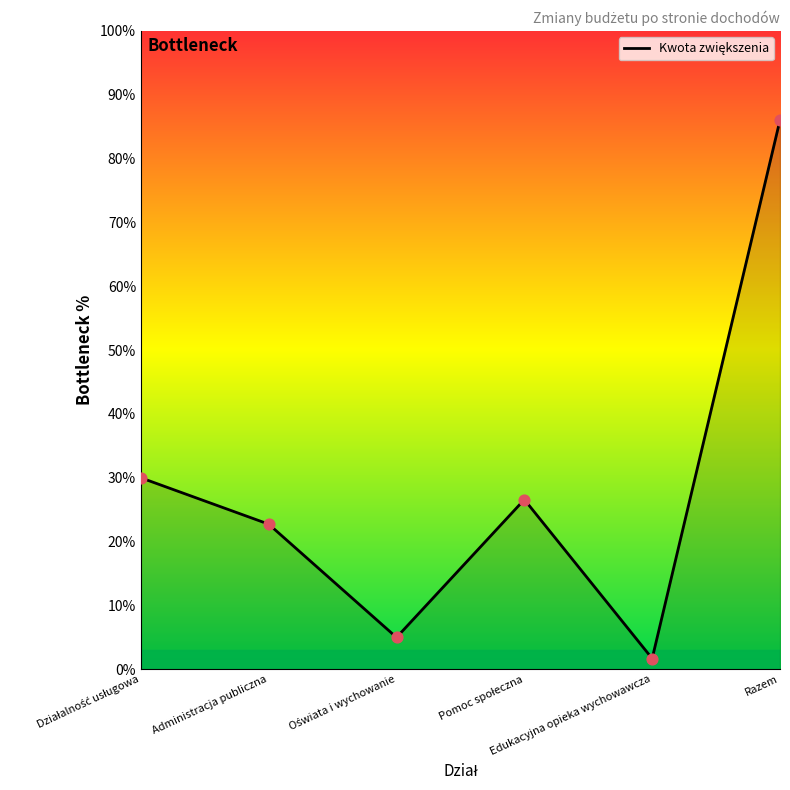

True or false: there are more than 0 points higher than both neighbors.

True